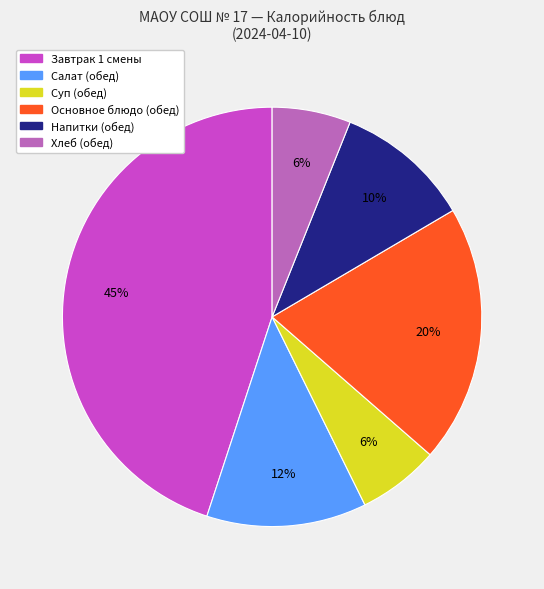

How many slices are in this pie chart?

6